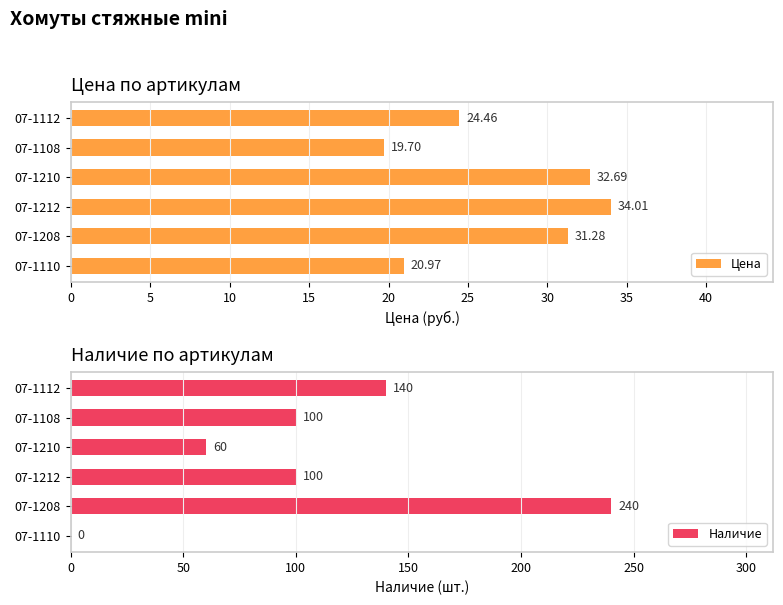

What is the value of the Цена bar at the 1st from the left?

24.5